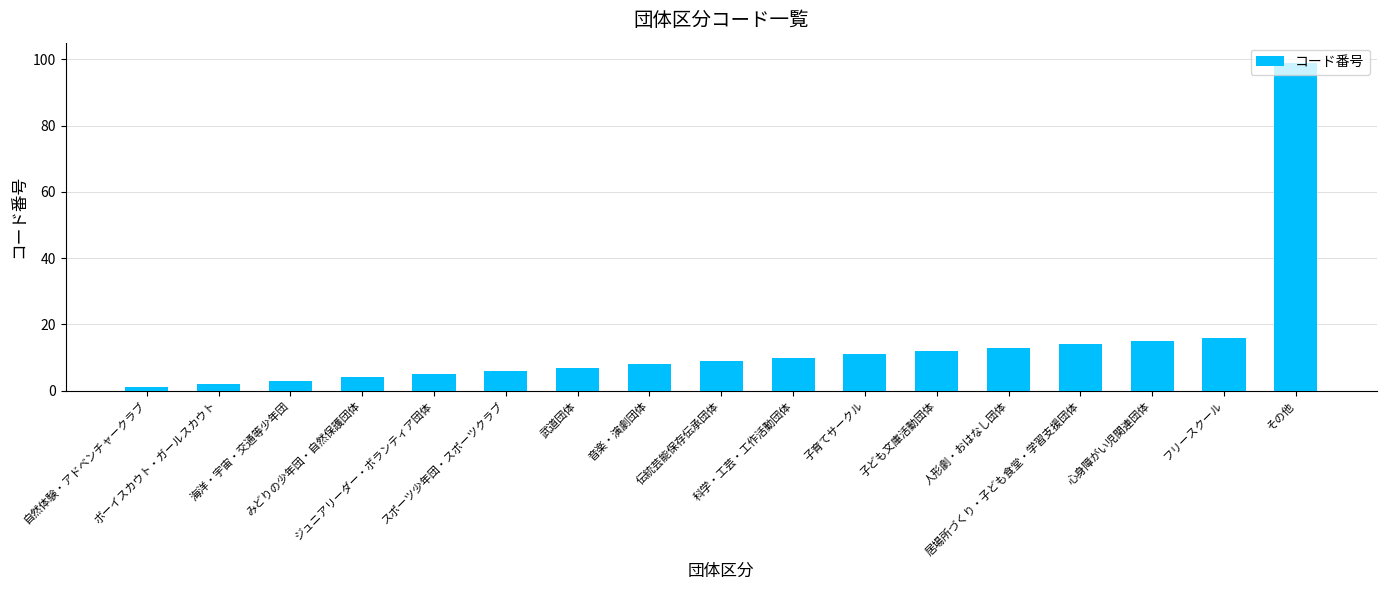

What is the smallest value displayed?

1